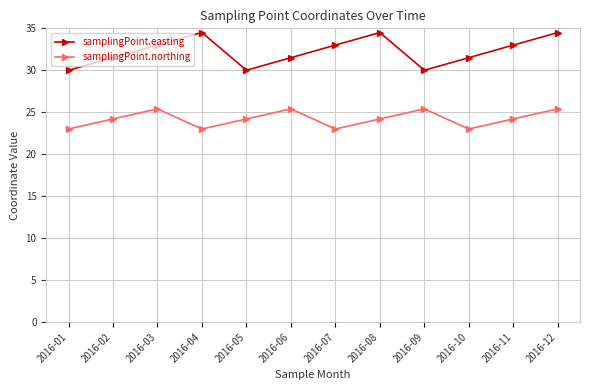

True or false: samplingPoint.easting and samplingPoint.northing cross at least once.

False